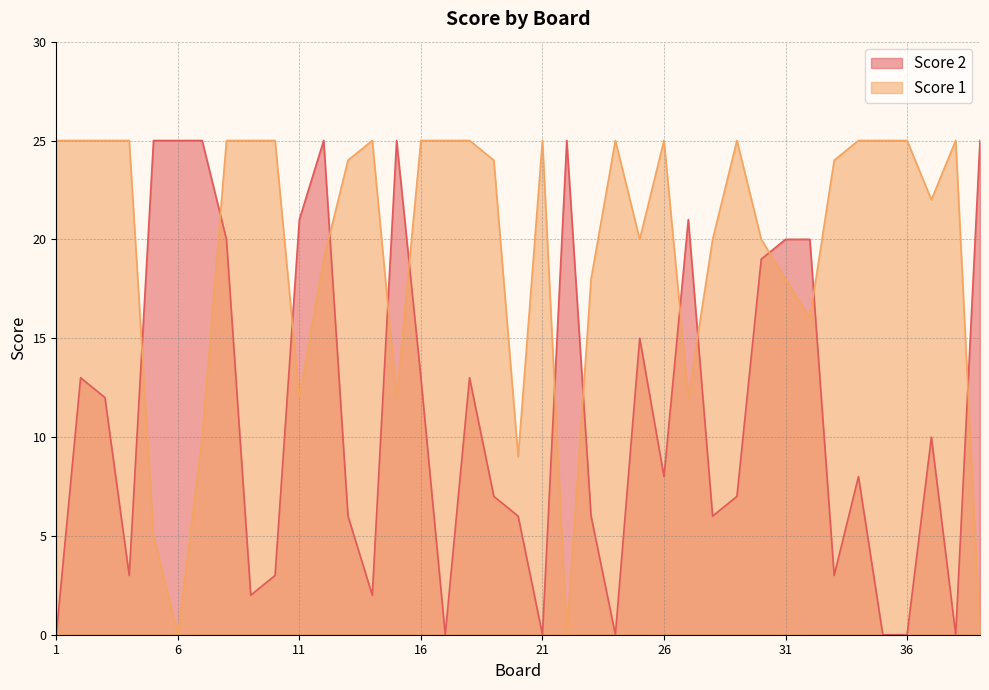

What is the value of the Score 2 point at the 19th from the left?

7